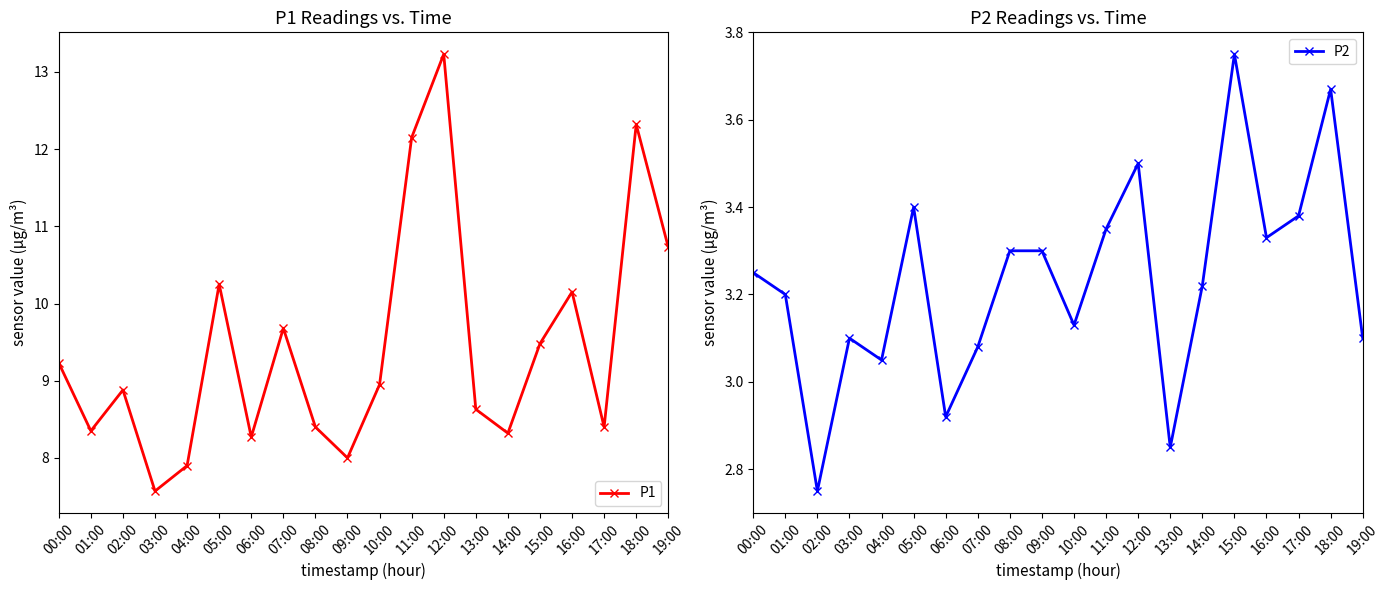

Where is P1 nearest to the value 10?

16:00